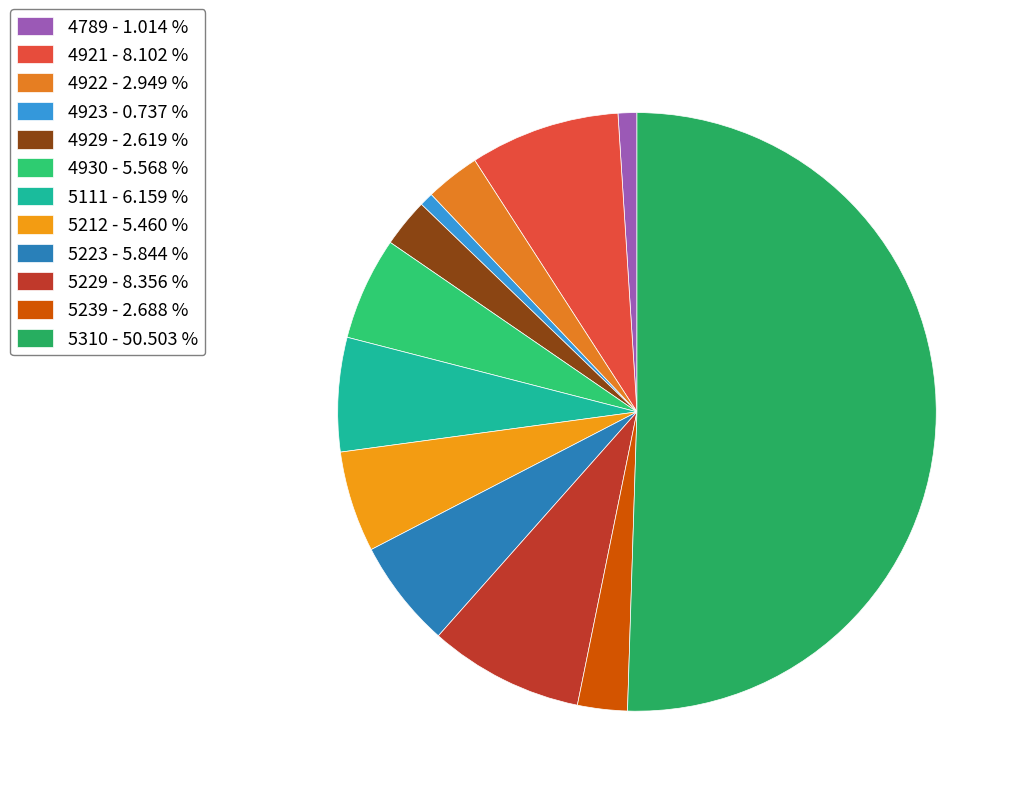

What is the smallest slice in the pie chart?

4923